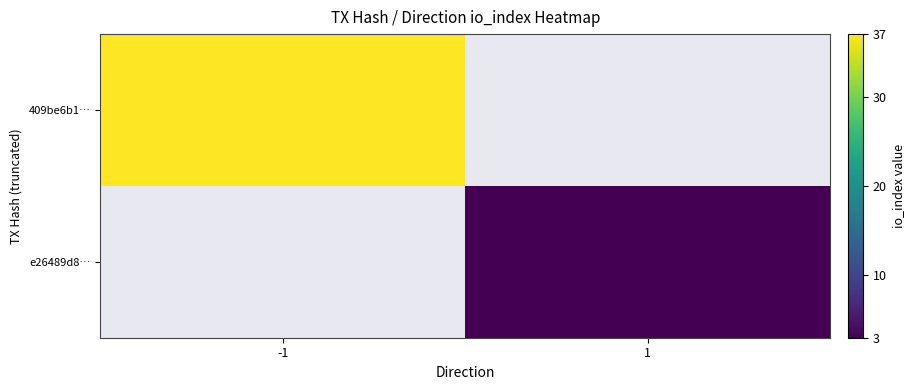

List the series in order of their peak value, highest first.

409be6b1…, e26489d8…